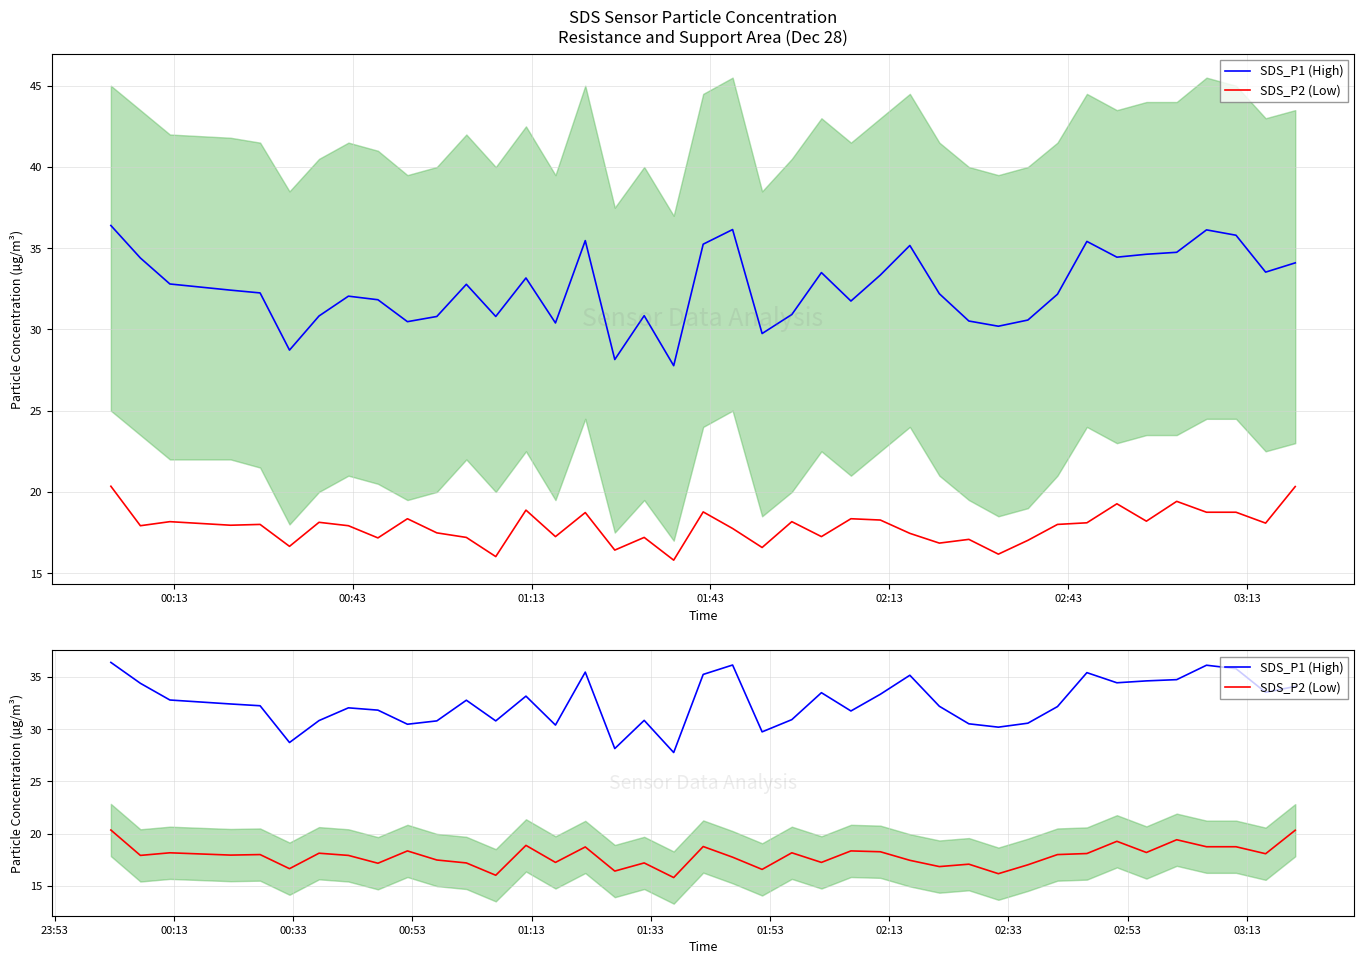

At how many categories does at least one series exceed 25?

40